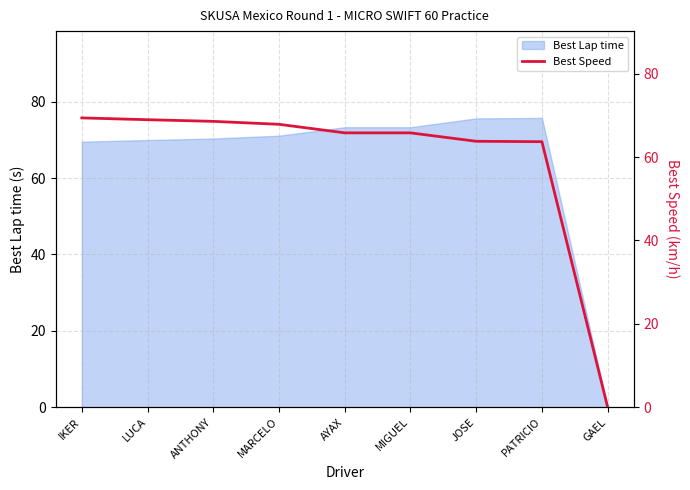

How many lines are shown in the chart?

1